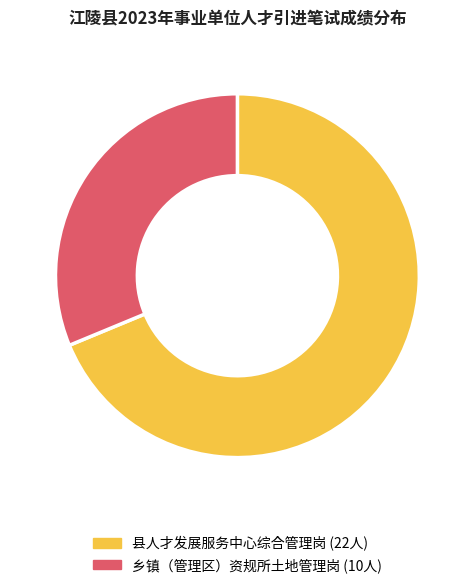

Is it true that 县人才发展服务中心综合管理岗 is 69% of the pie?

True